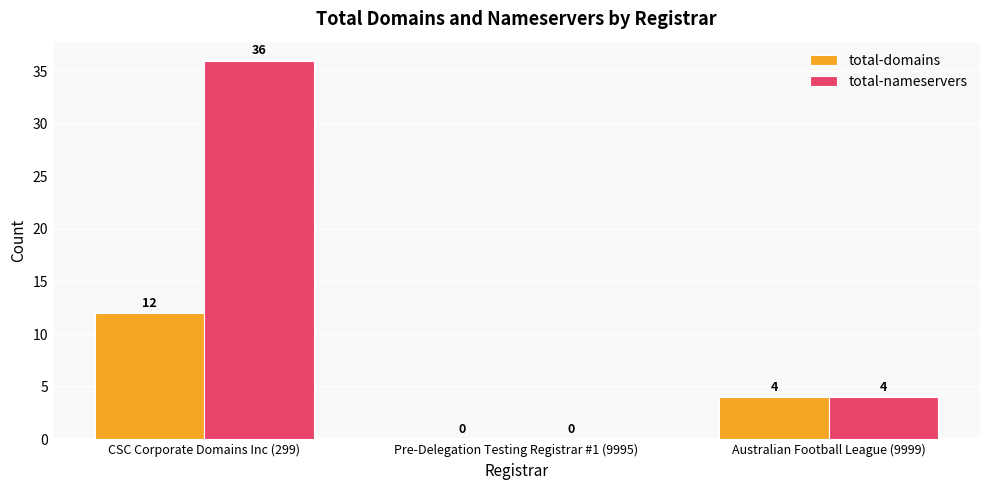

Is the value of total-domains at Australian Football League (9999) greater than the value of total-nameservers at Pre-Delegation Testing Registrar #1 (9995)?

Yes